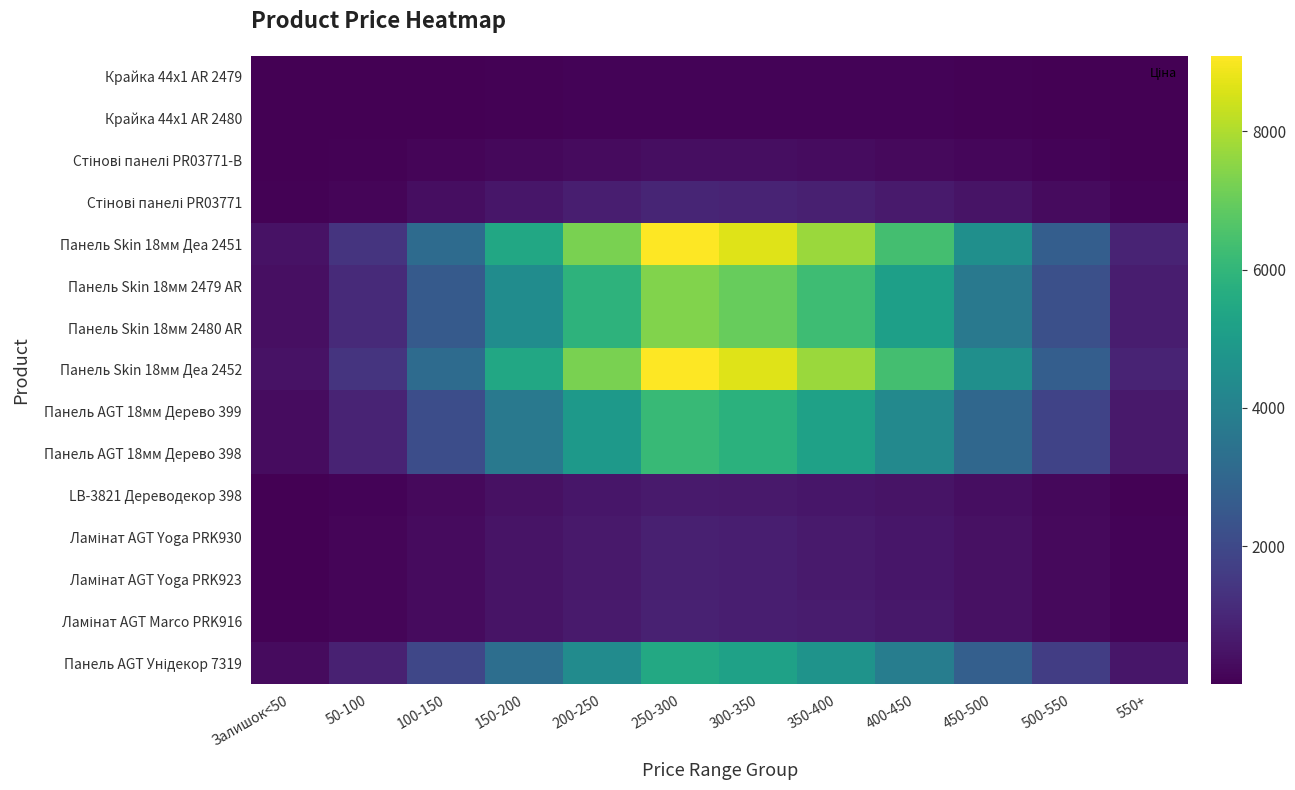

Which series has the largest range (max minus min)?

Панель Skin 18мм Деа 2451